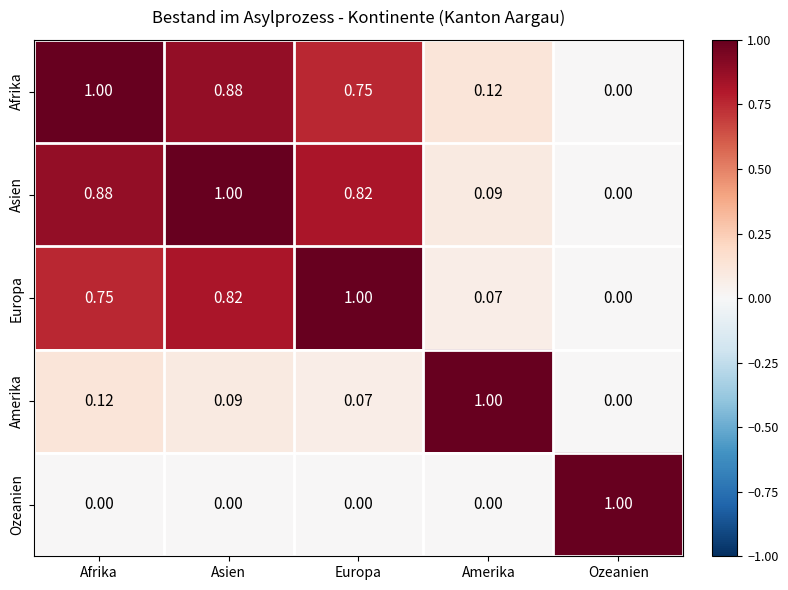

At which category is the sum across all series the highest?

Asien